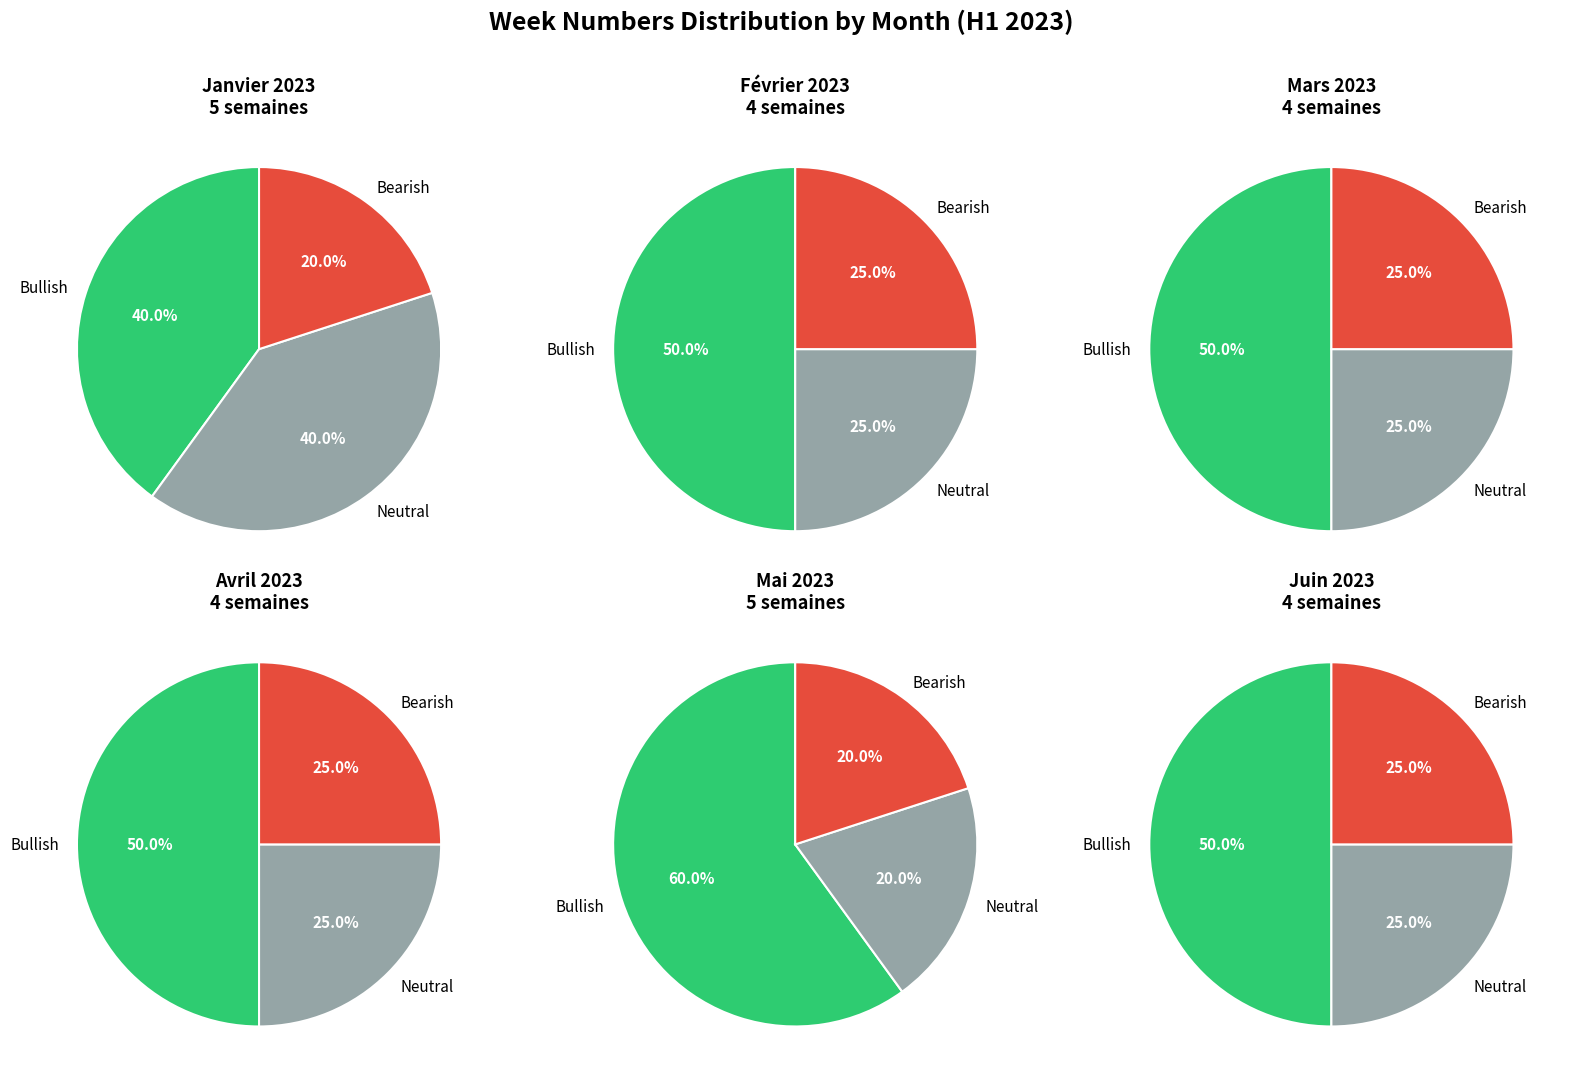

Combined, do Avril 2023 and Mai 2023 account for over 50%?

No